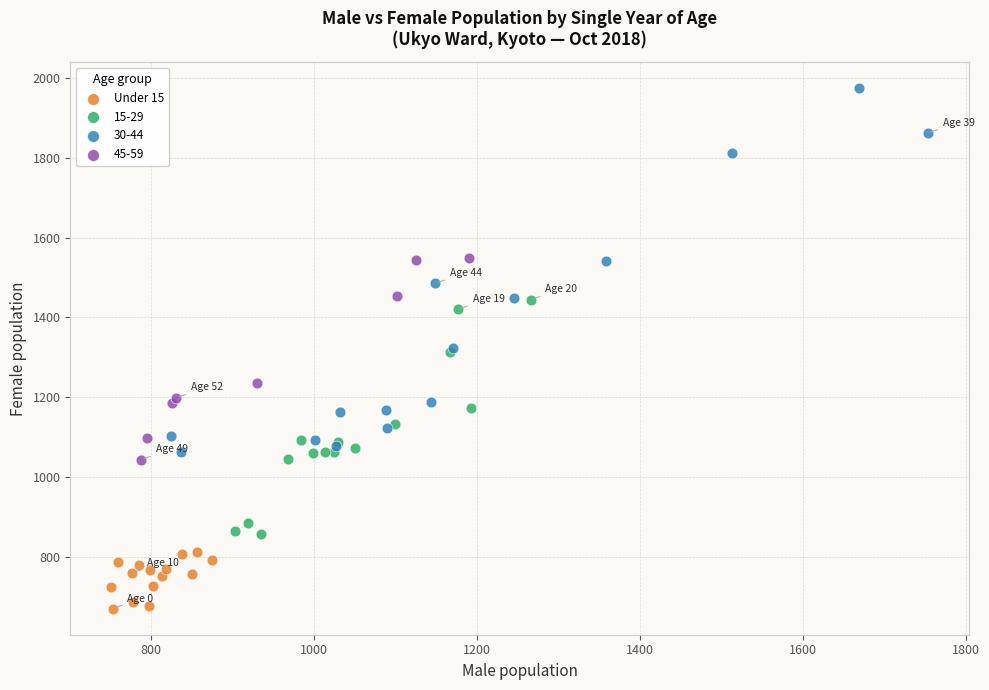

Which series reaches the maximum Y coordinate?

30-44